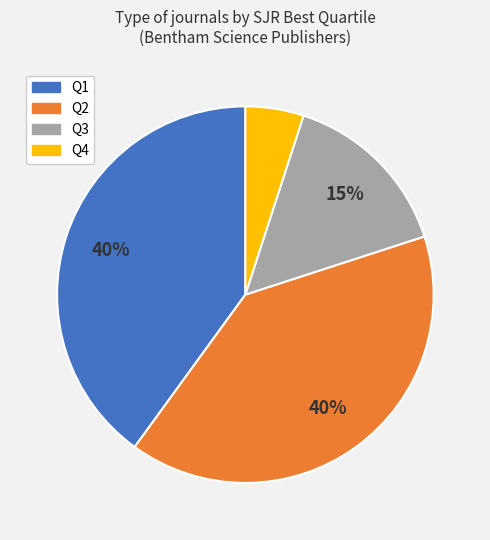

To the nearest percent, what is the difference between the largest and smallest slice percentages?

35%